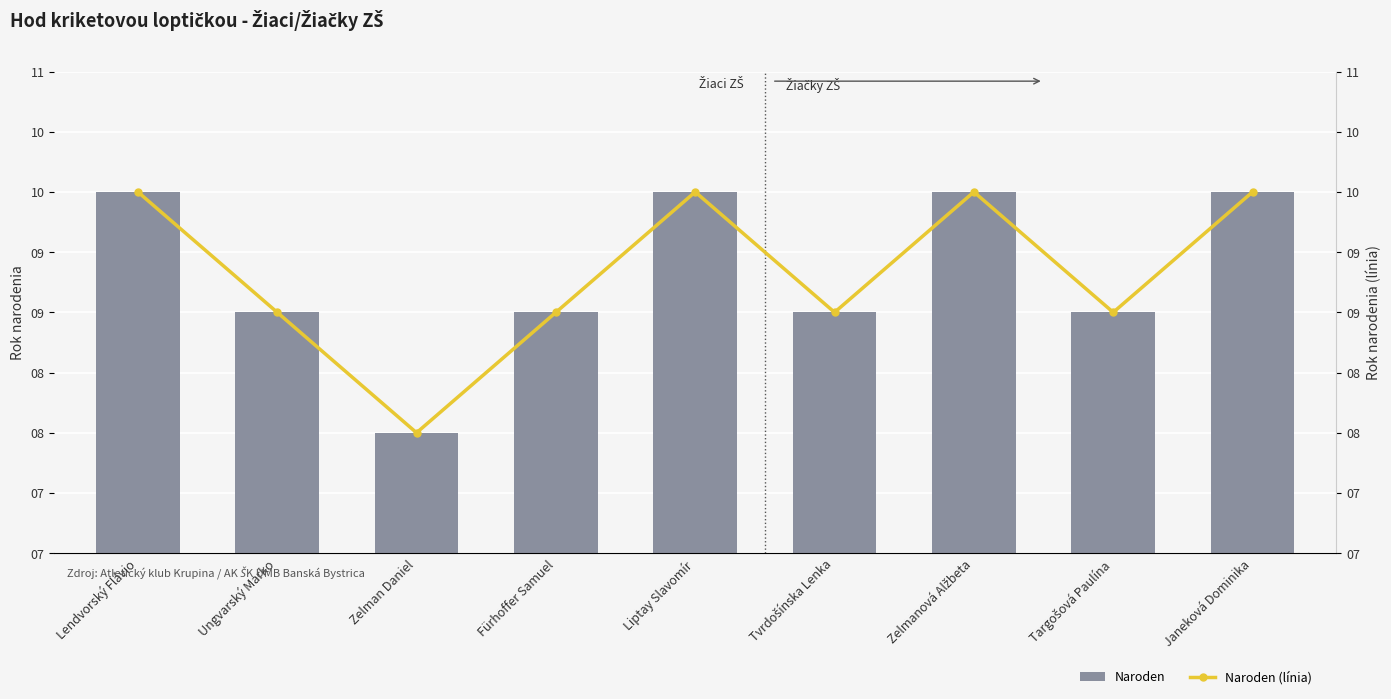

At how many categories does at least one series exceed 9?

4